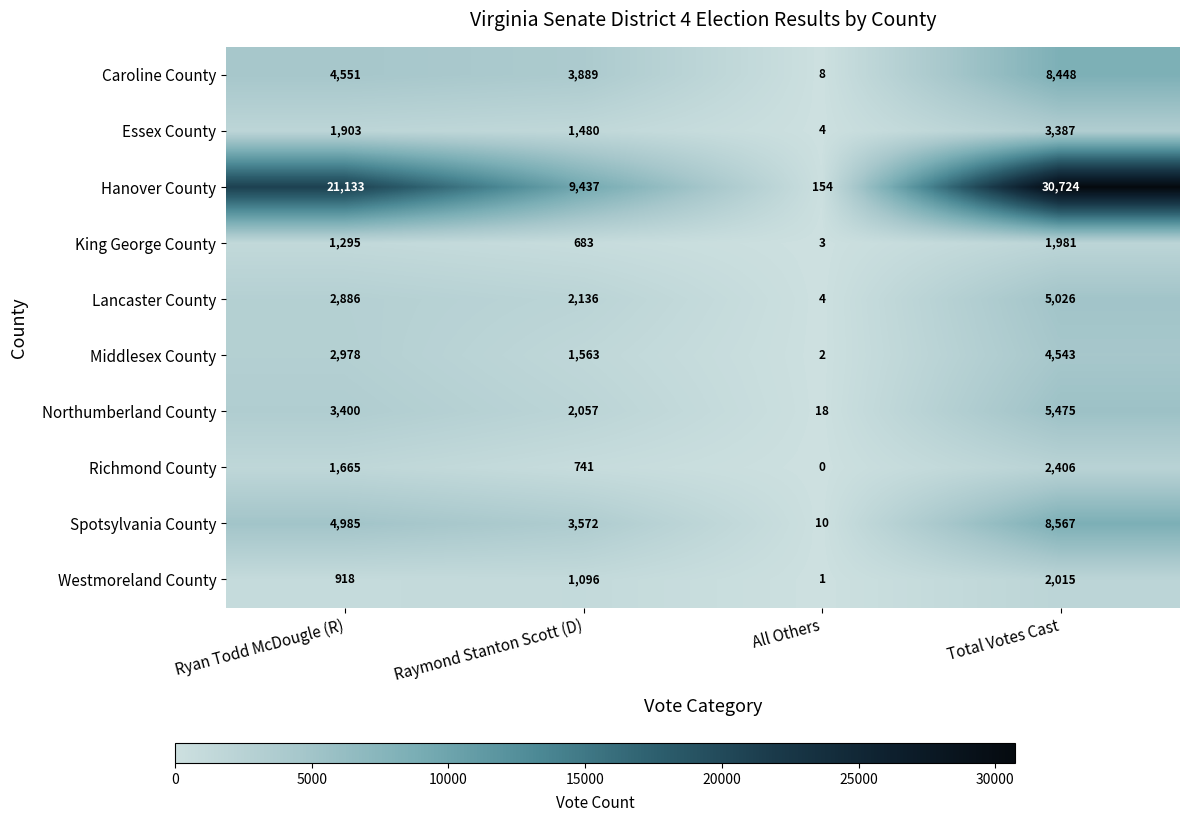

What is the difference between the maximum and minimum values in the Lancaster County series?

5022